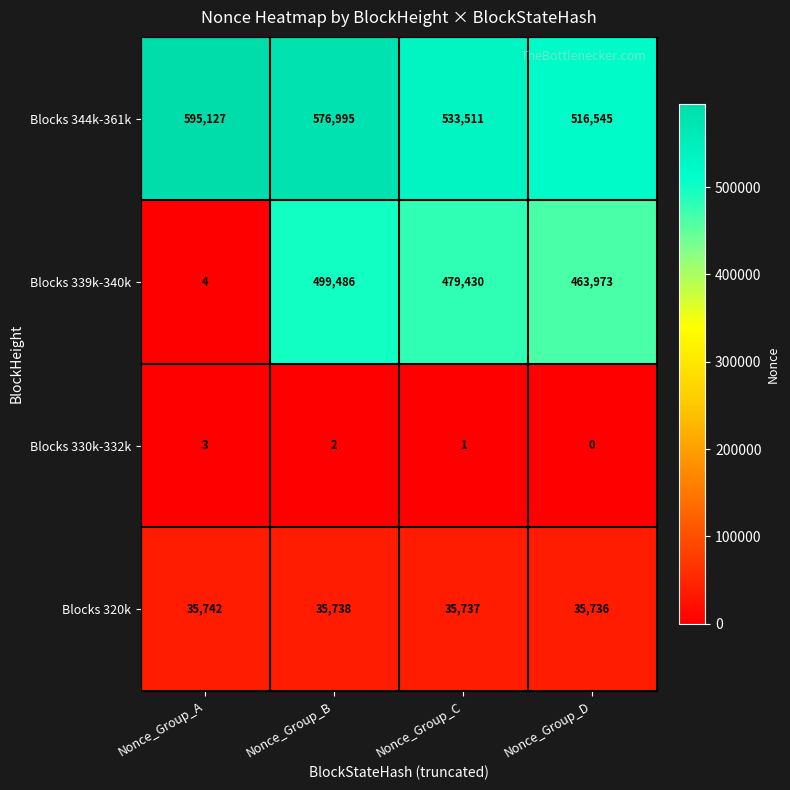

Reading left to right, extract all data points from this chart.

Blocks 344k-361k: 595127	576995	533511	516545
Blocks 339k-340k: 4	499486	479430	463973
Blocks 330k-332k: 3	2	1	0
Blocks 320k: 35742	35738	35737	35736